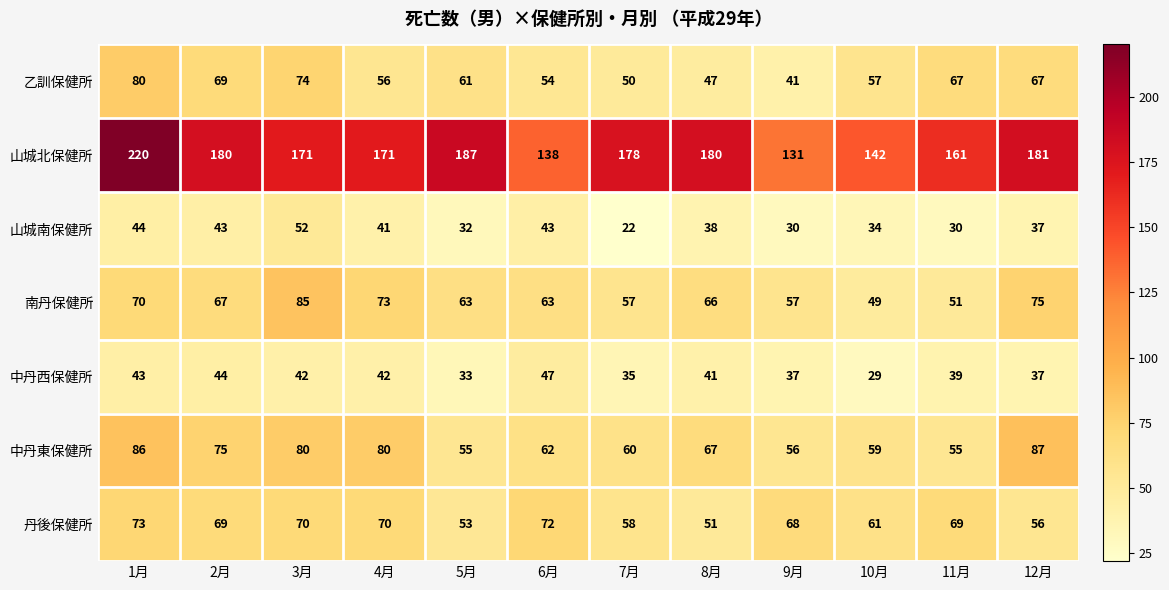

How many data points in 南丹保健所 are less than 66?

6